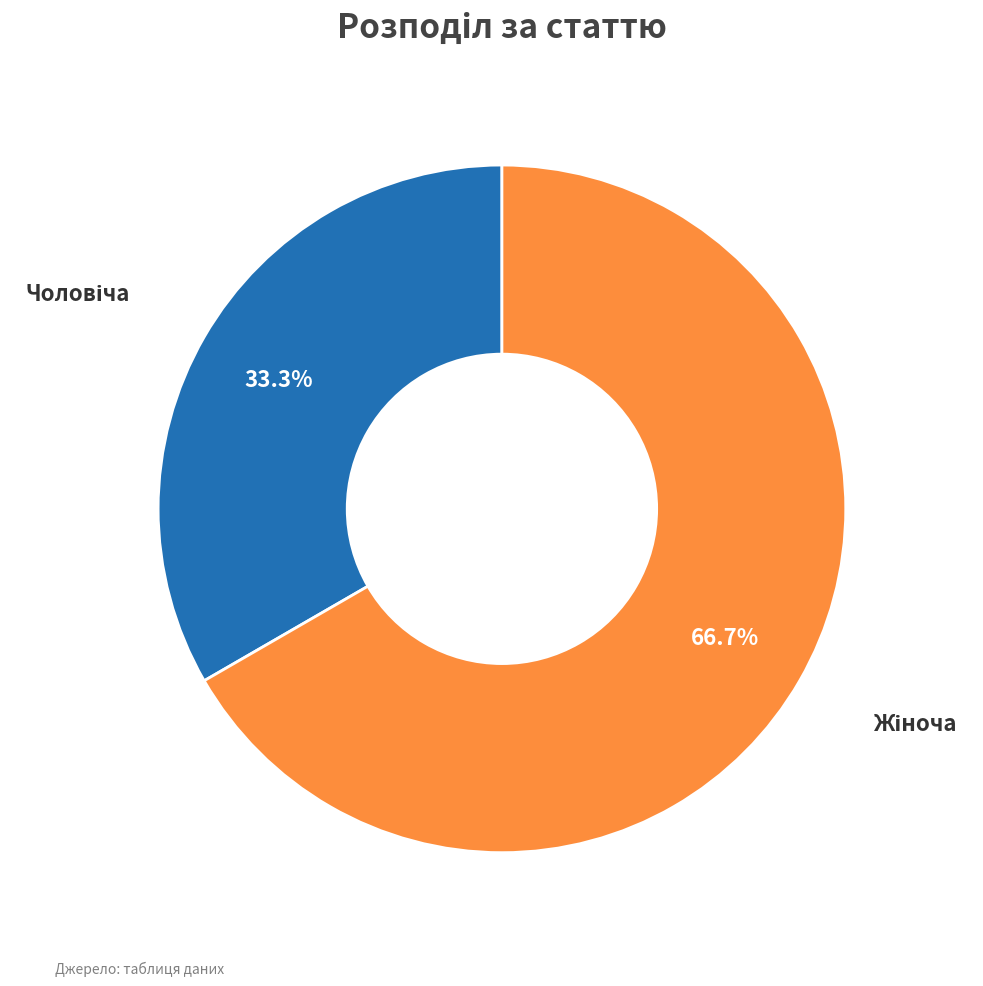

Does any single category account for the majority?

Yes